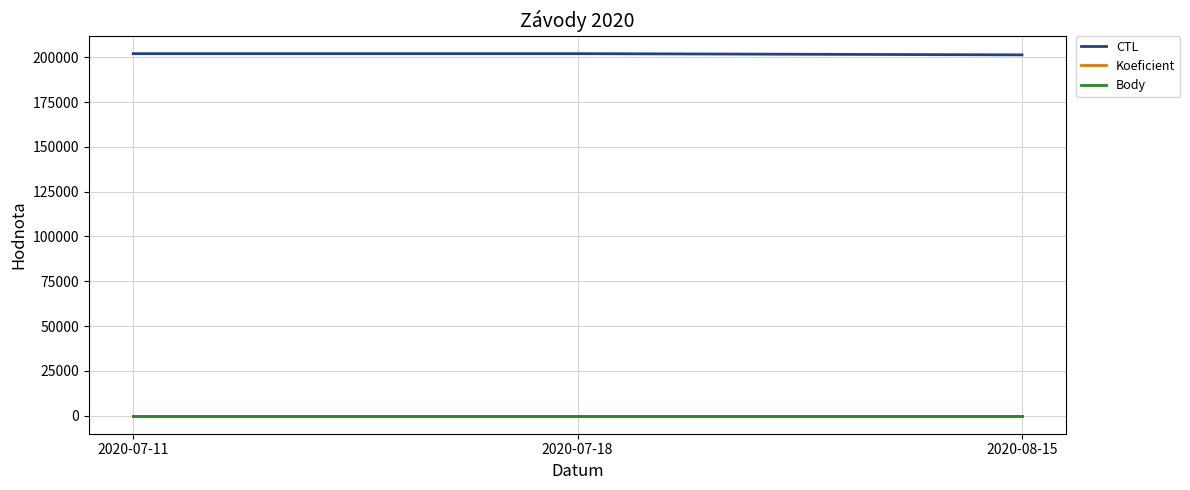

What is the maximum value shown in the chart?

202009